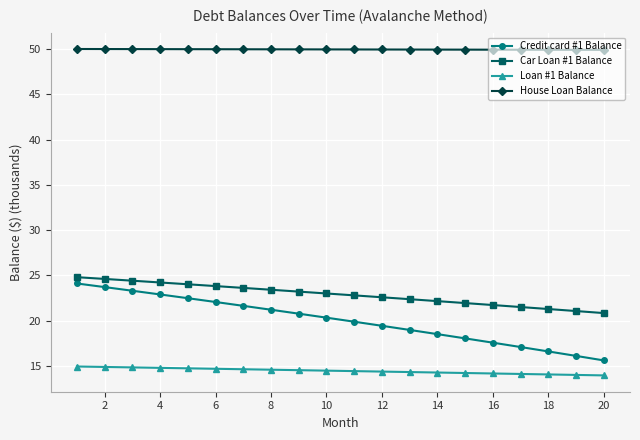

True or false: Loan #1 Balance and Credit card #1 Balance intersect in this chart.

False